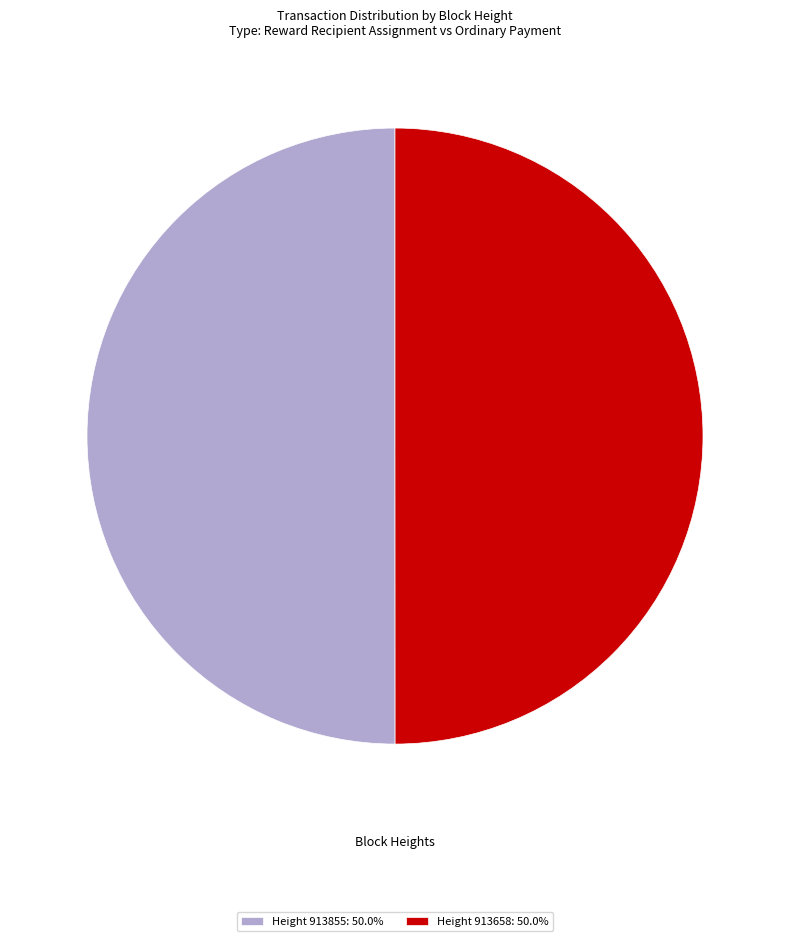

Is the sum of Height 913855: 50.0% and Height 913658: 50.0% greater than half?

Yes